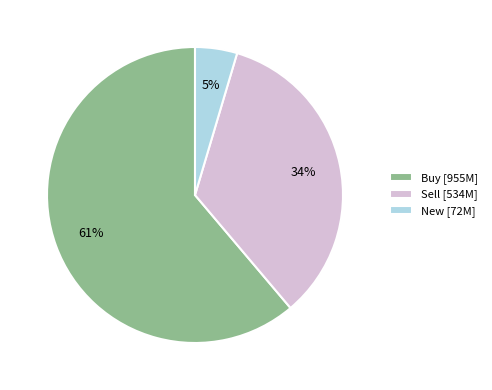

To the nearest percent, what portion does New [72M] represent?

5%